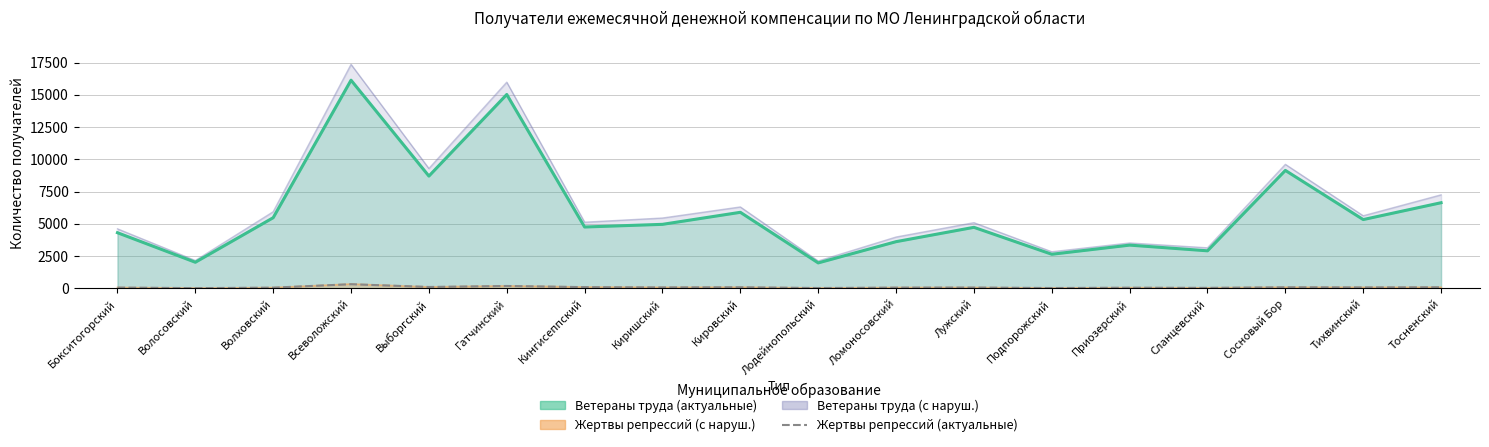

What is the value of the 14th point from the left?

55